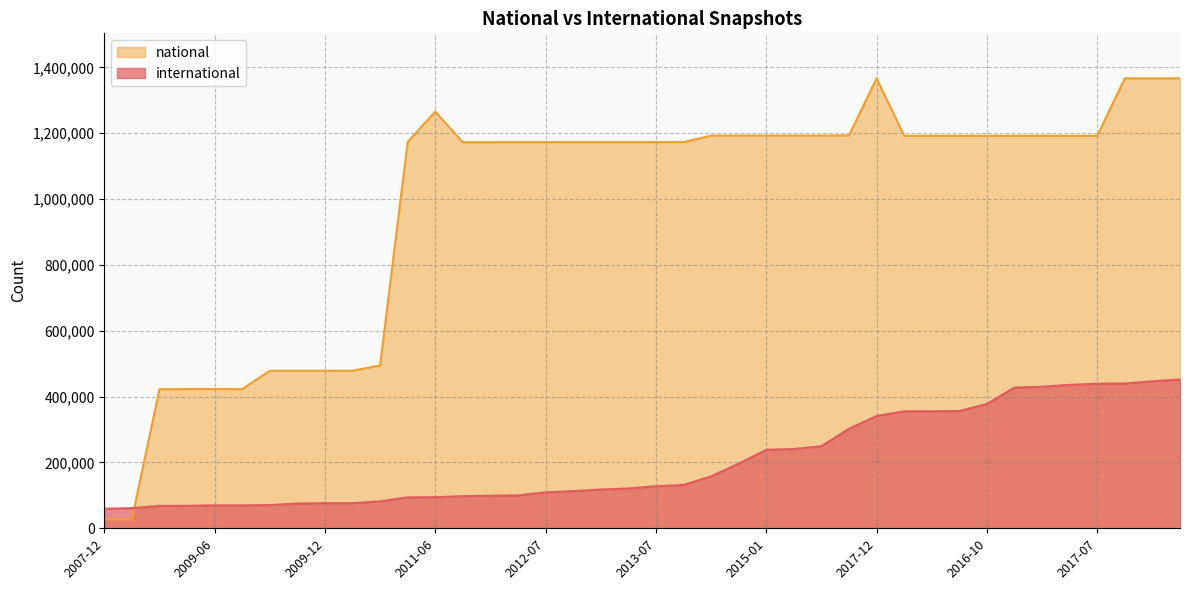

True or false: national has more than 0 interior local peaks.

True